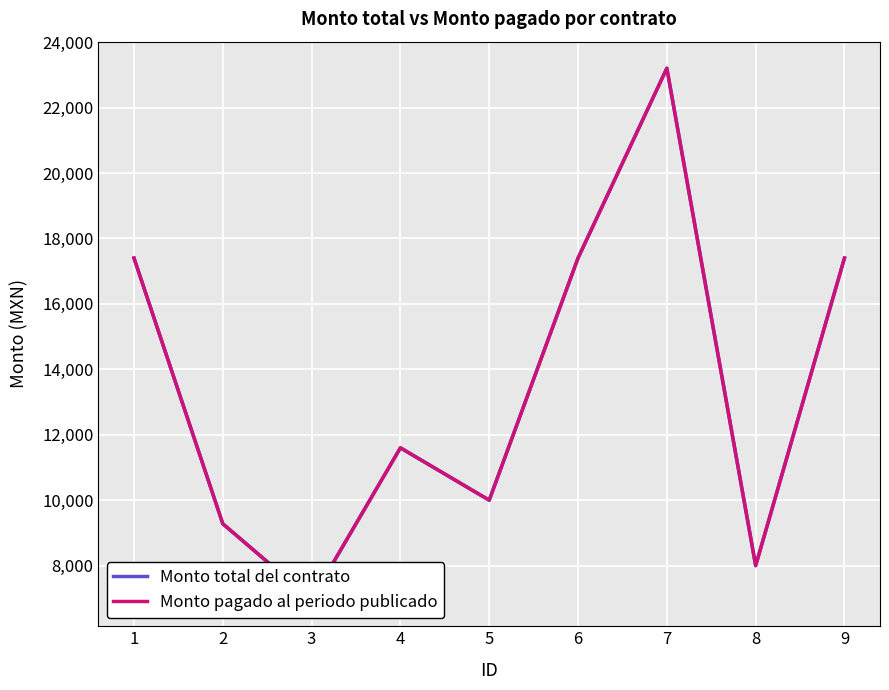

Which has a higher value, 3 or 9?

9